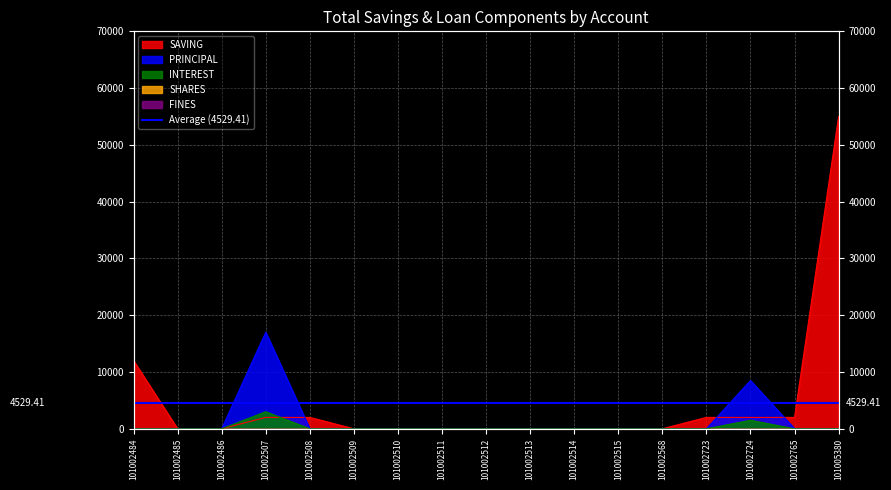

What is the difference between the highest and lowest values at 101005380?

55000